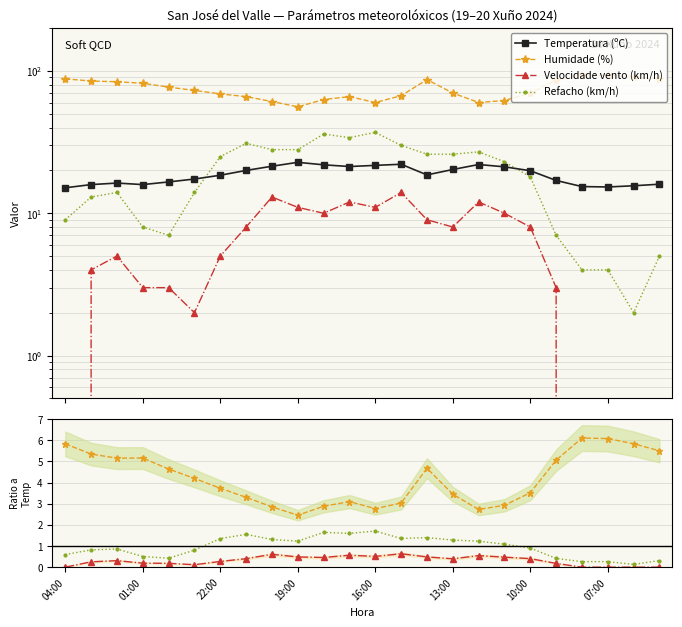

The Refacho (km/h) series shows 17.6 at 20:00. True or false?

False